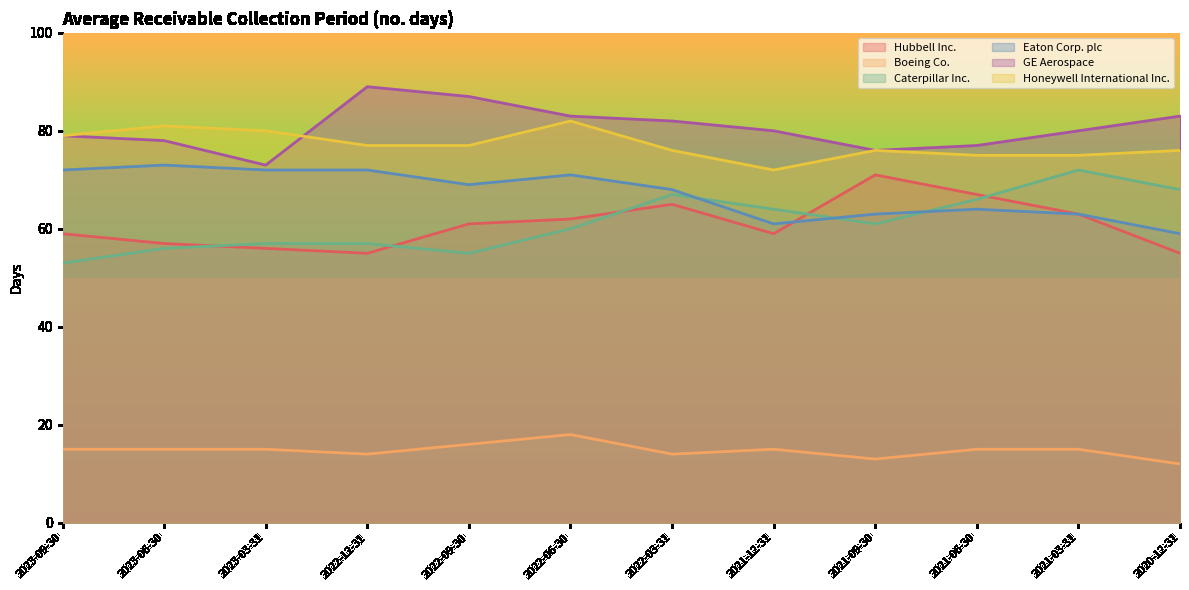

True or false: GE Aerospace and Caterpillar Inc. intersect in this chart.

False